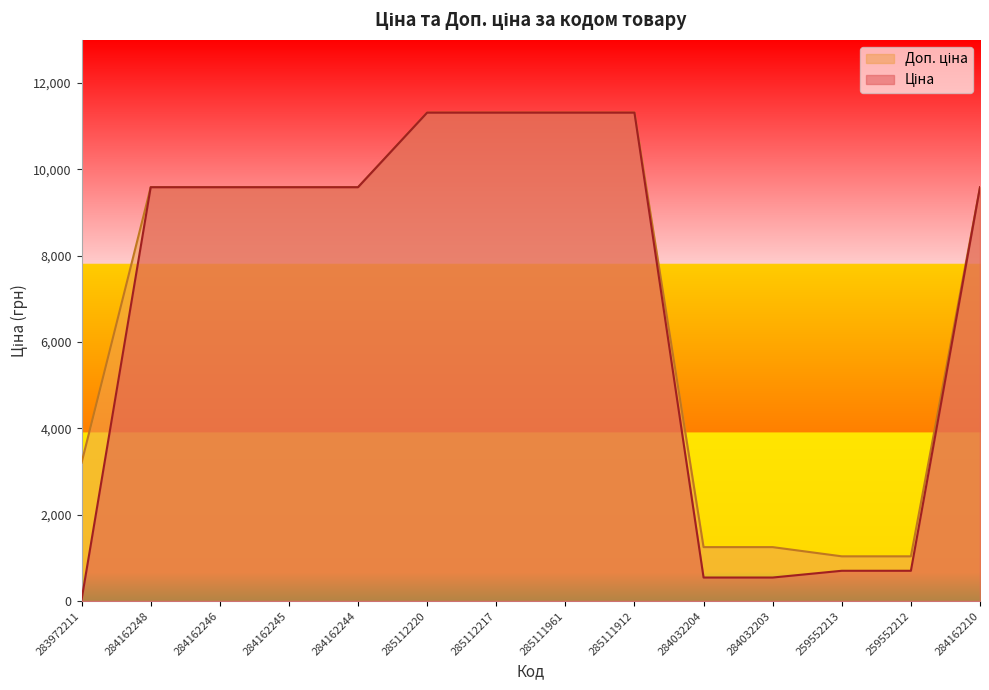

At which category does the chart reach its minimum across all series?

283972211